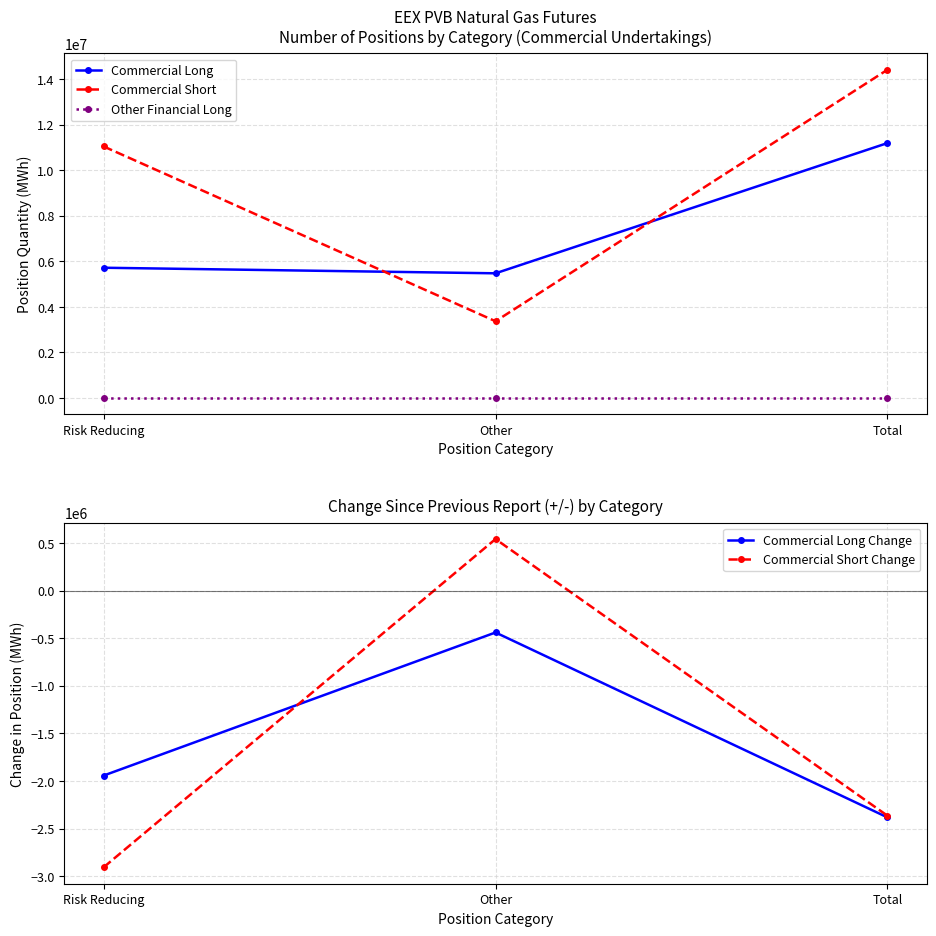

How many distinct data groups are displayed?

5